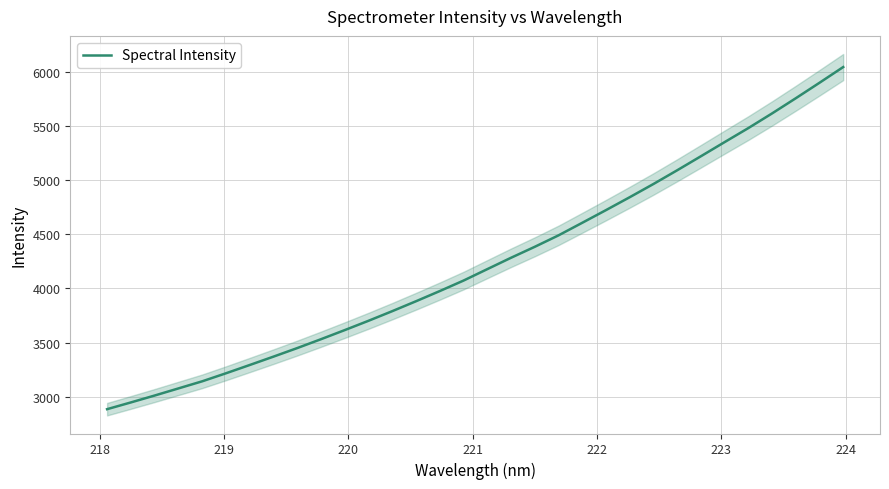

What is the difference between the maximum and minimum values?

3156.6